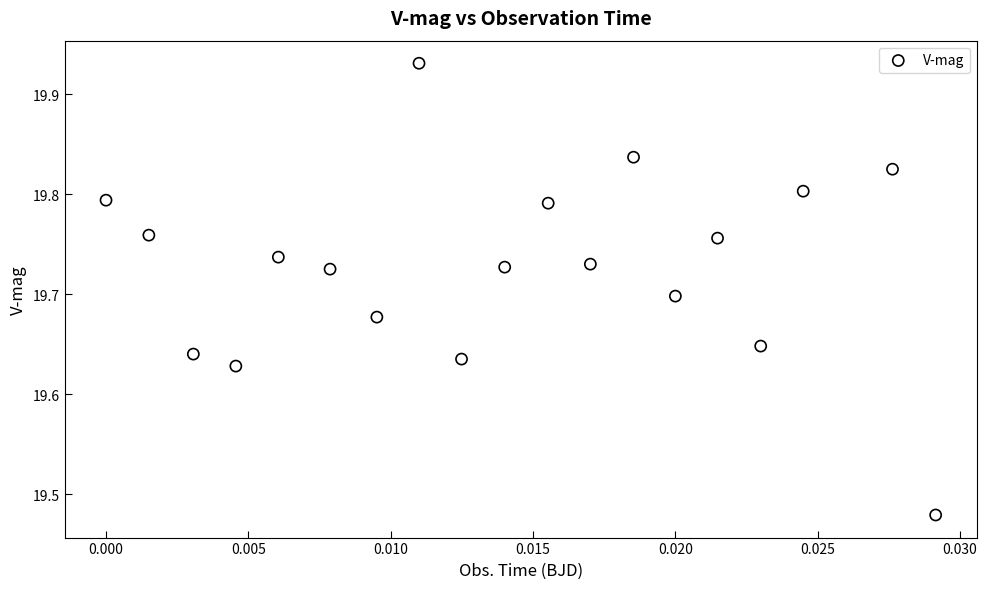

How many points are shown in the scatter plot?

19